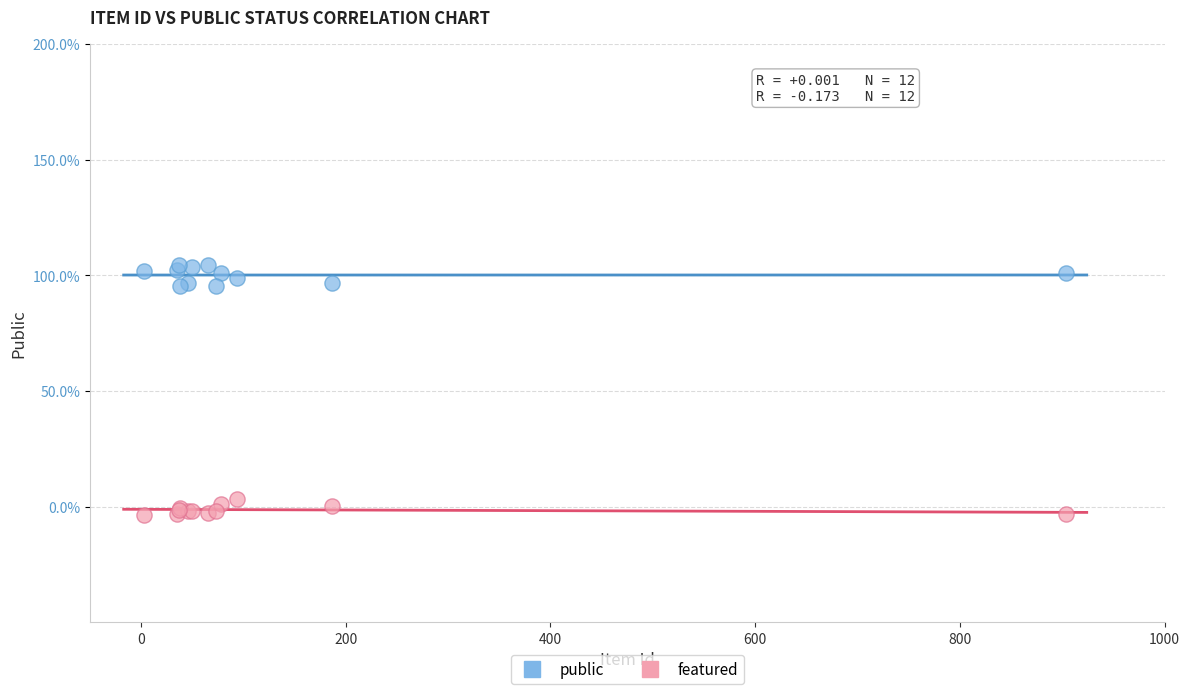

What are all the series names shown in the legend?

public, featured